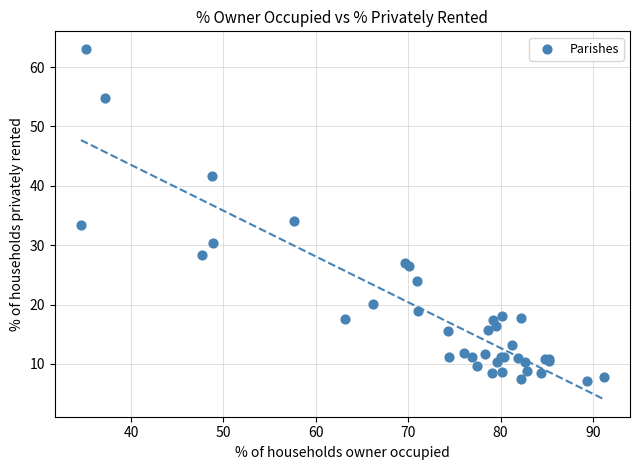

What Y value in the scatter plot is closest to 35?

34.1